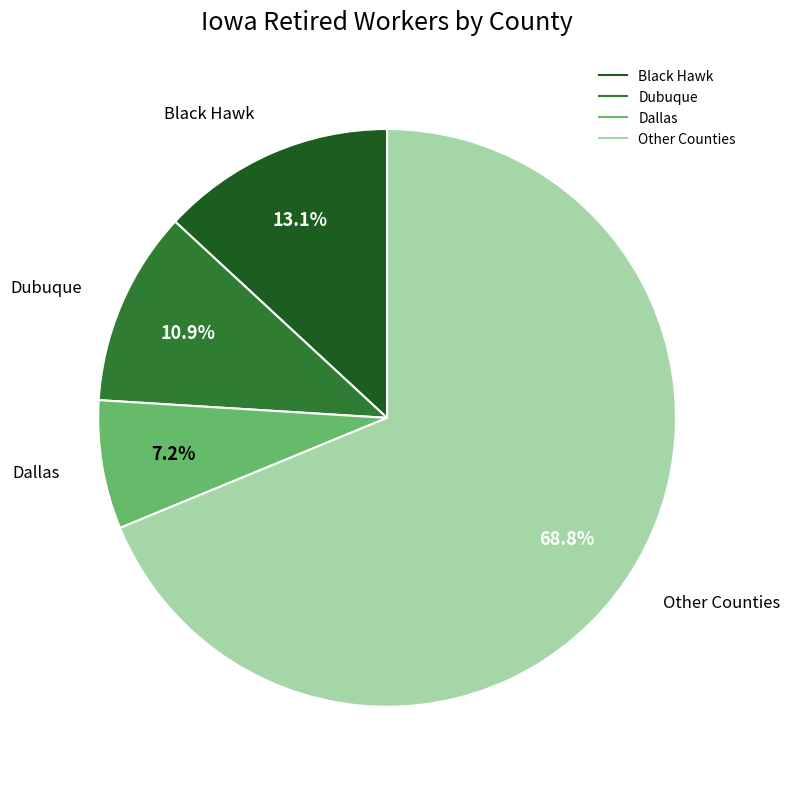

Is there any slice that represents more than half of the pie?

Yes